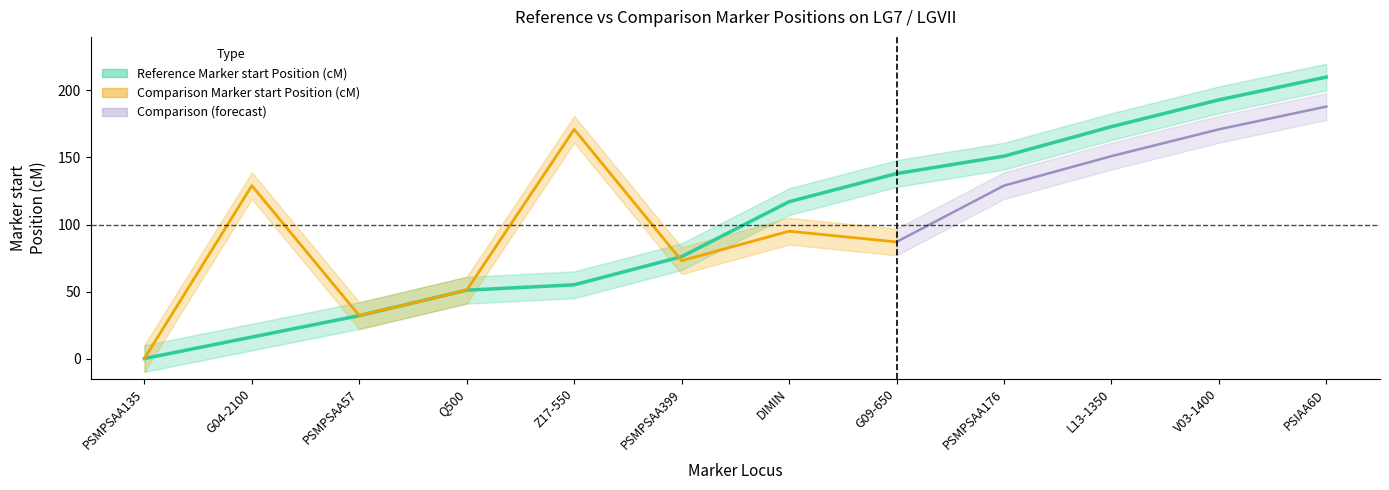

How many values exceed 117?

5